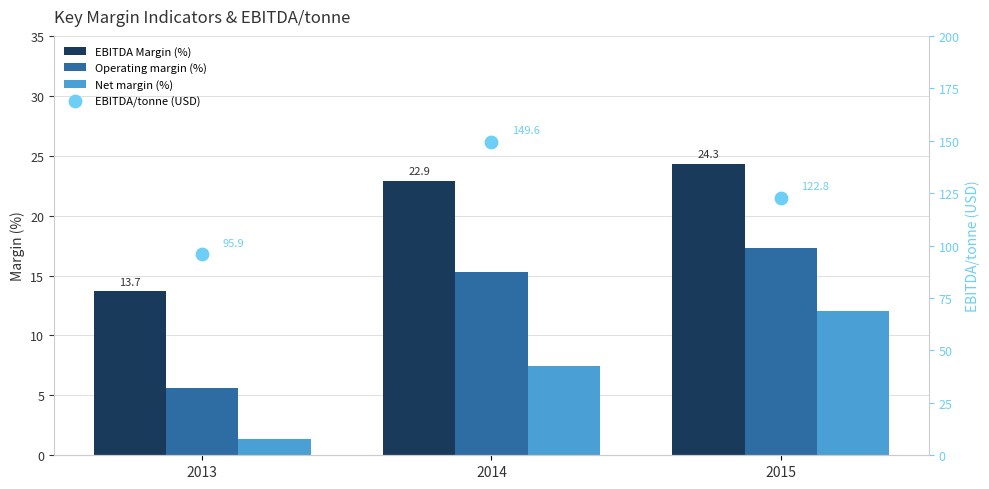

Which series contains the lowest Y value?

Net margin (%)